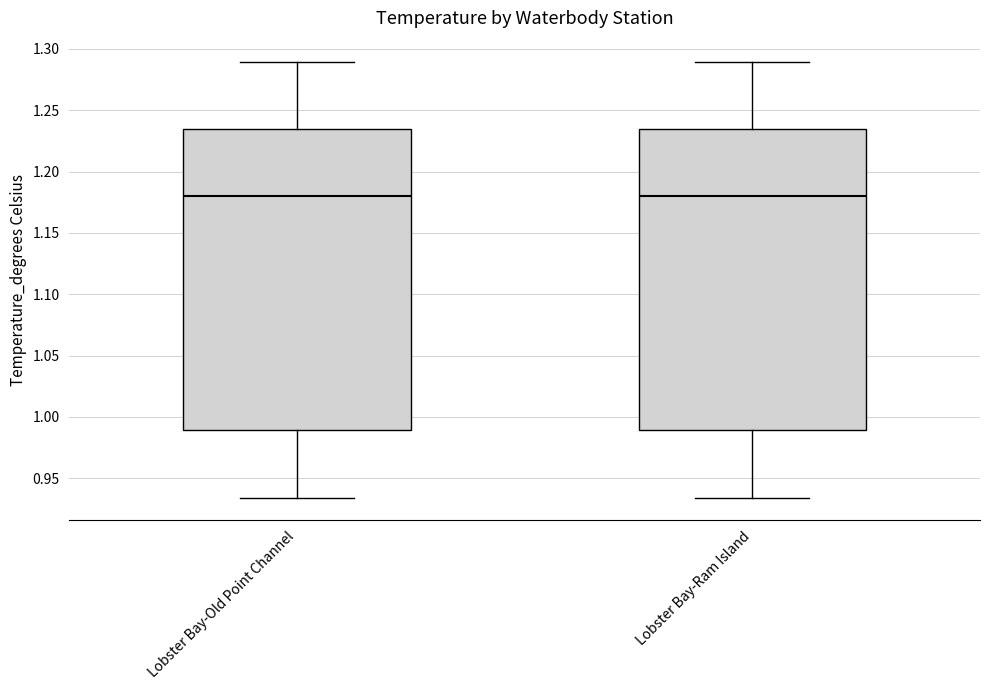

Reading left to right, read every box against the y-axis: the position of its median line, the range the box covers, and the ends of its whiskers. The values are not printed on the chart, so give them approximately, as read against the axis.

Lobster Bay-Old Point Channel: median 1.180, box 0.990 to 1.235, whiskers 0.935 to 1.290
Lobster Bay-Ram Island: median 1.180, box 0.990 to 1.235, whiskers 0.935 to 1.290